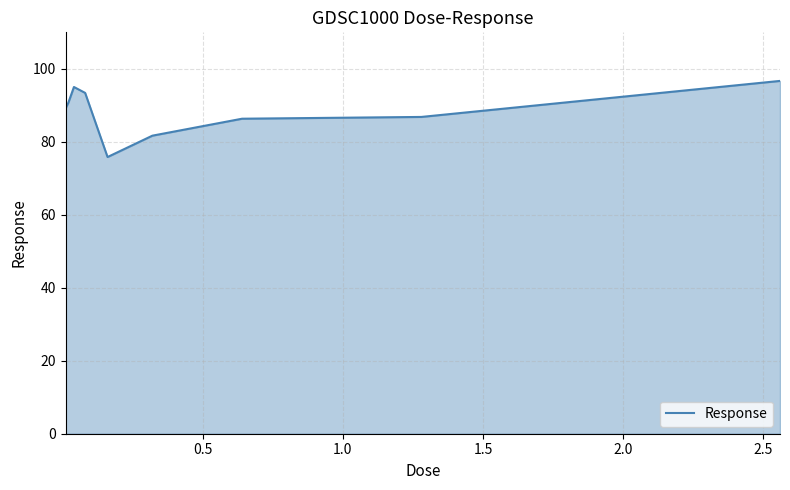

What is the minimum value shown in the chart?

75.8